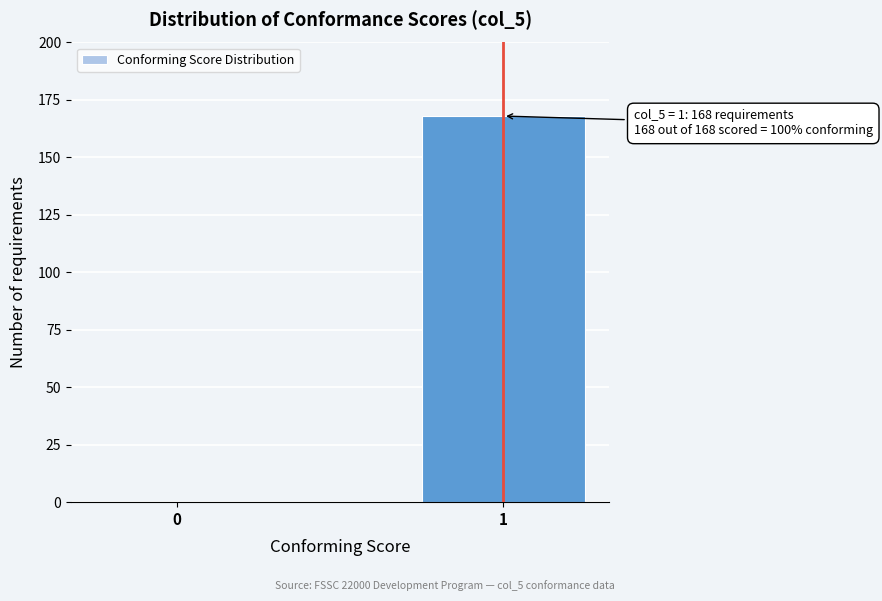

Reading left to right, transcribe all the data shown in this chart.

0=0	1=168